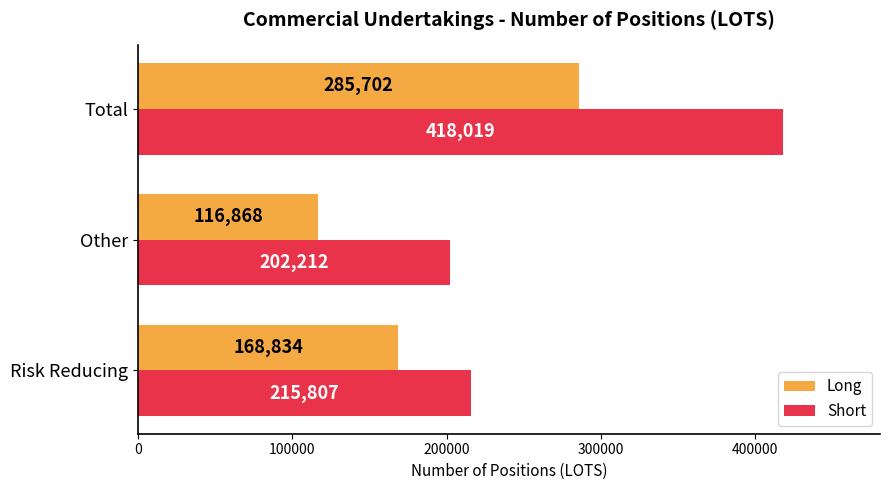

Read the Long value at Other, to the nearest 50.

116850